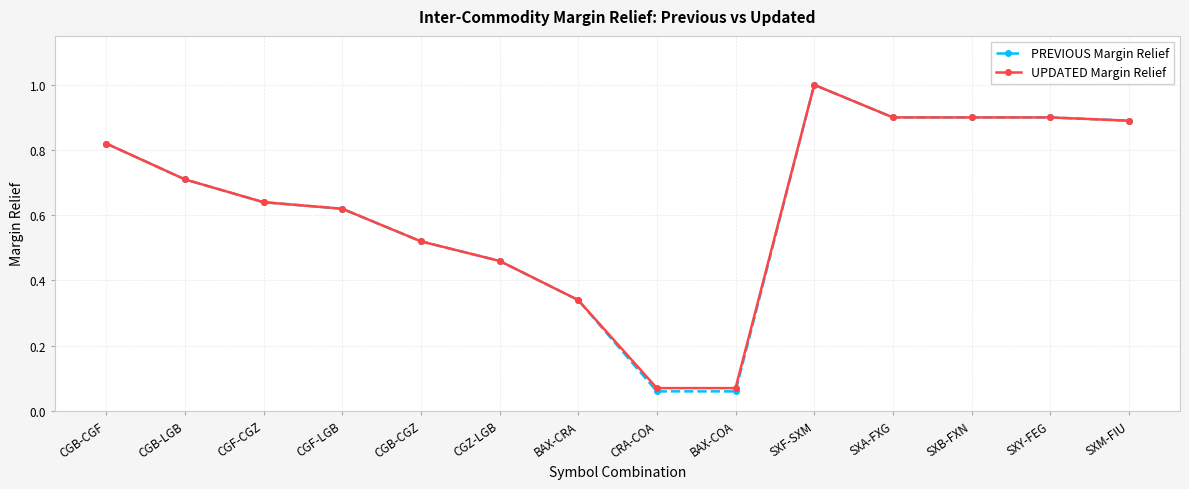

Which series has the largest range (max minus min)?

PREVIOUS Margin Relief